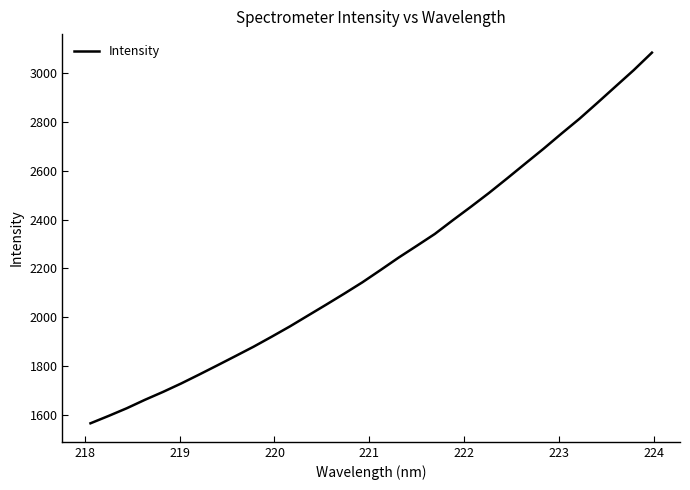

What is the maximum value shown in the chart?

3084.6